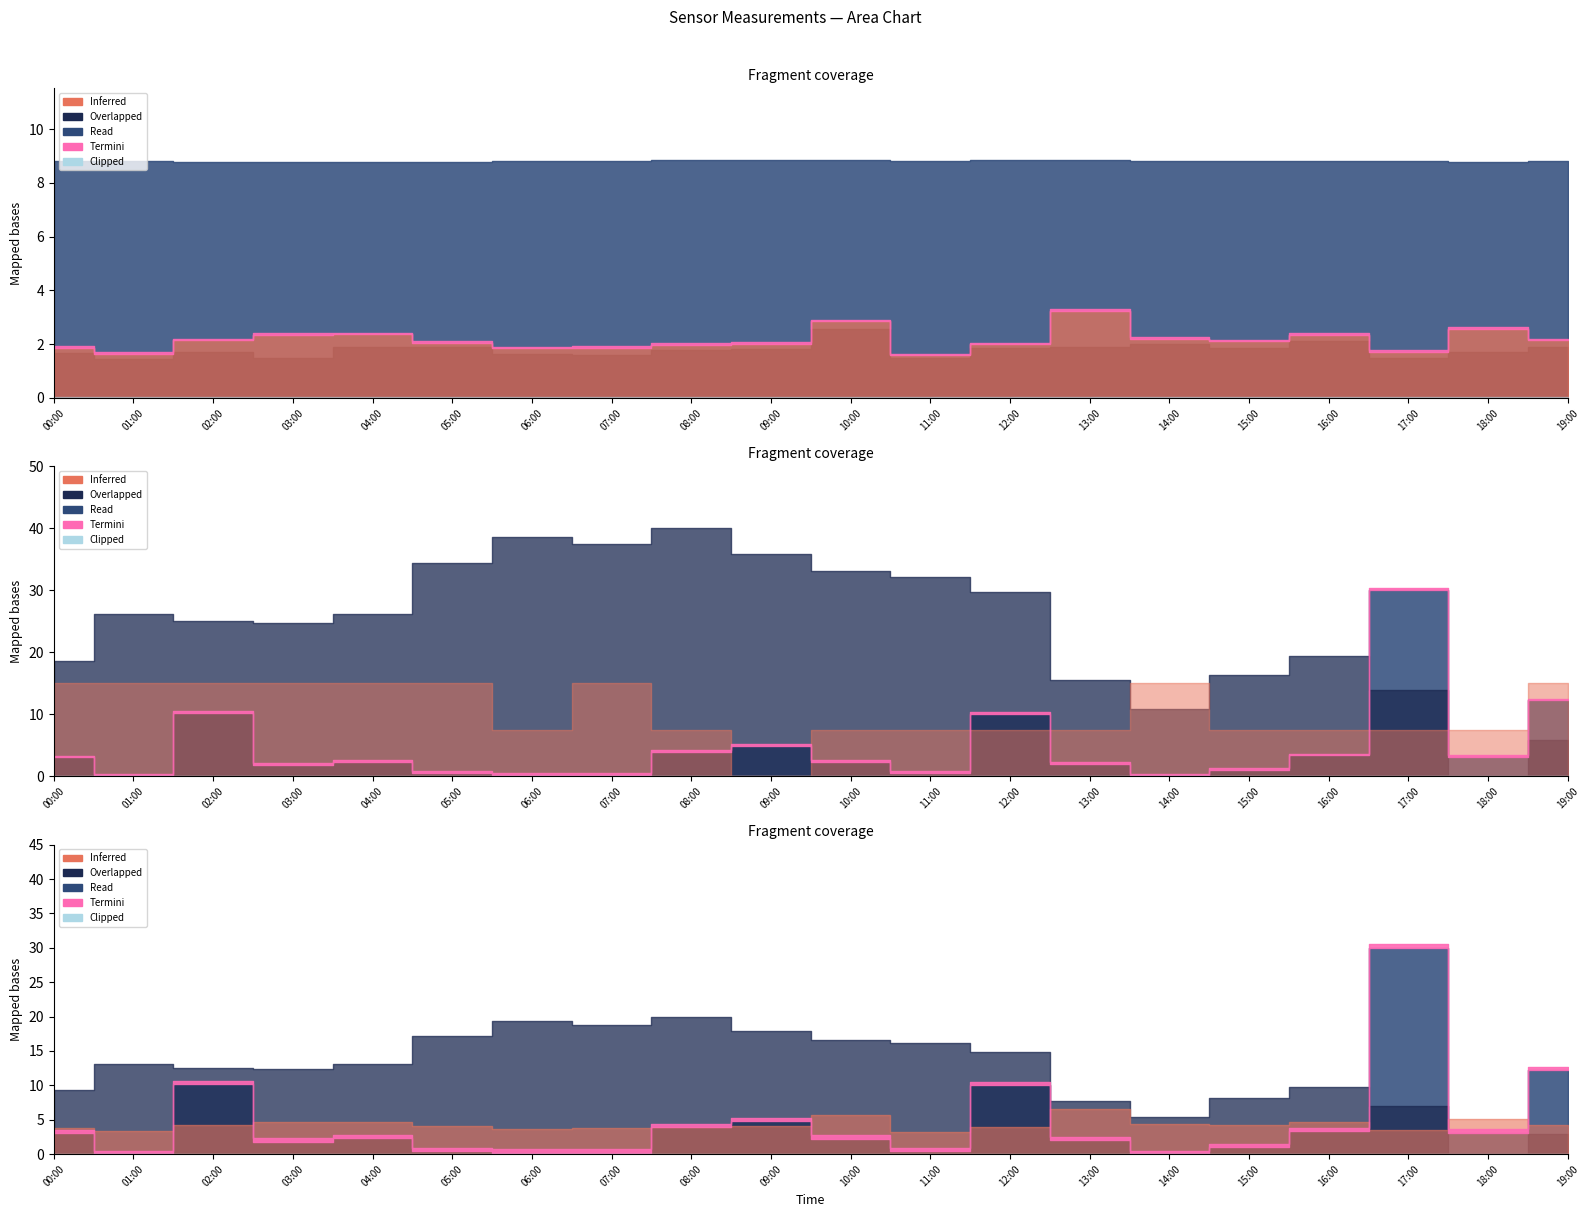

True or false: Max_cycle and SDS_P1 cross at least once.

False